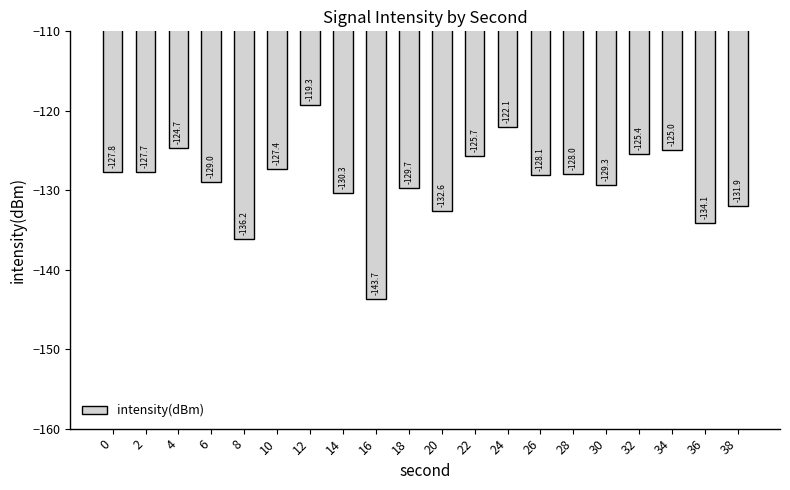

What is the value of the 7th bar from the left?

-119.3